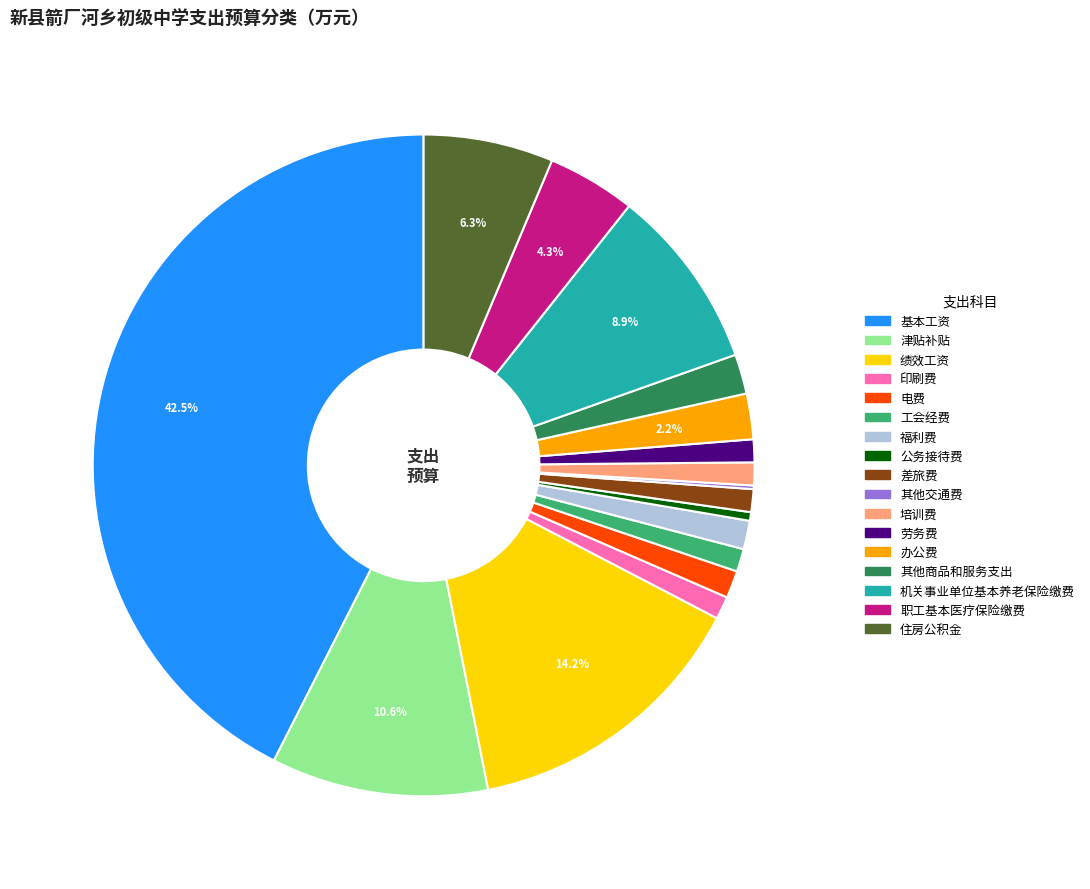

Which category has the biggest portion of the pie?

基本工资